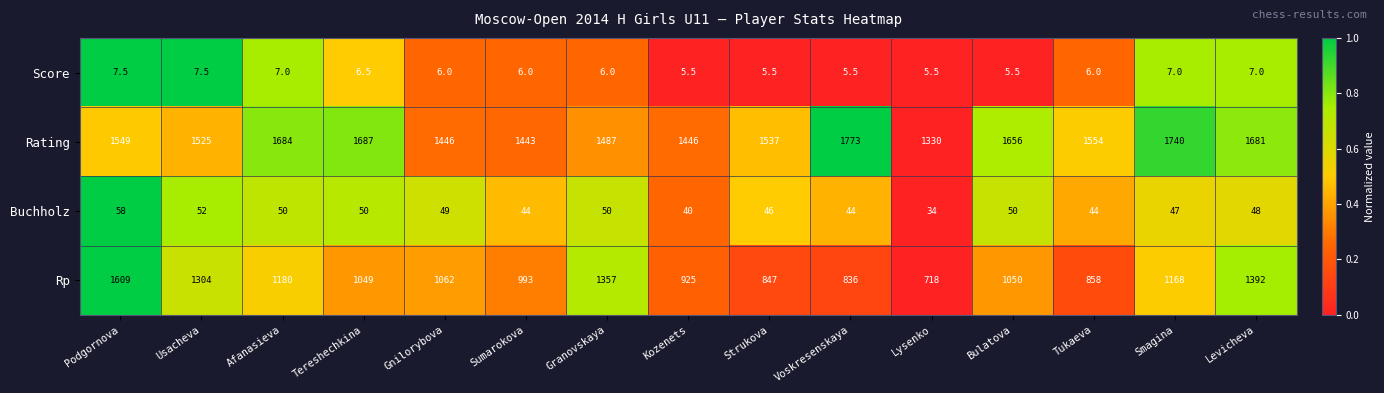

What is the average value of the Rating series?

1569.2